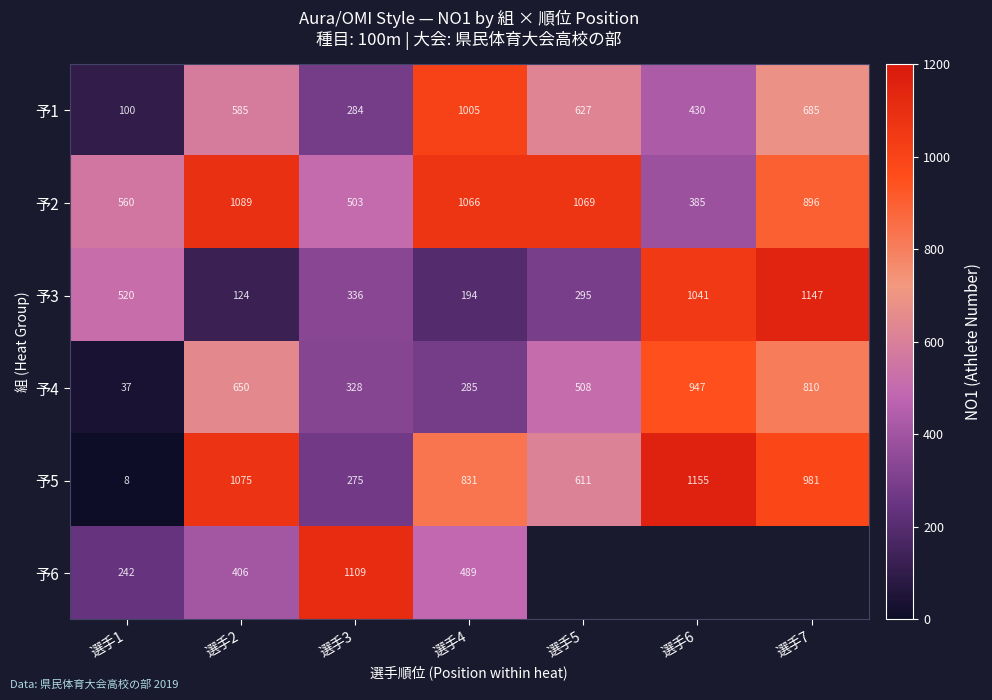

Between 選手3 and 選手1, which is larger?

選手3